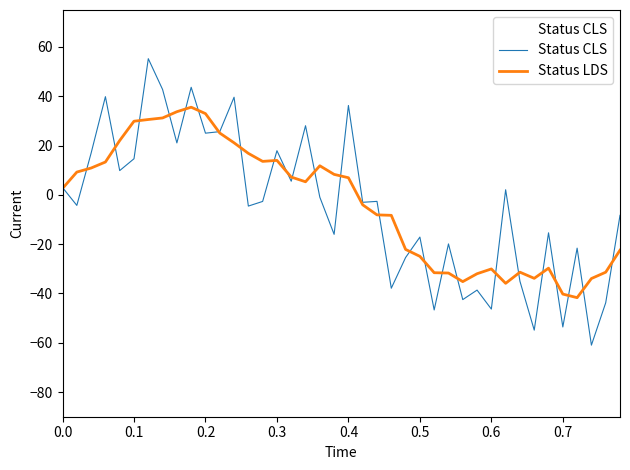

Which series has the largest range (max minus min)?

Status CLS